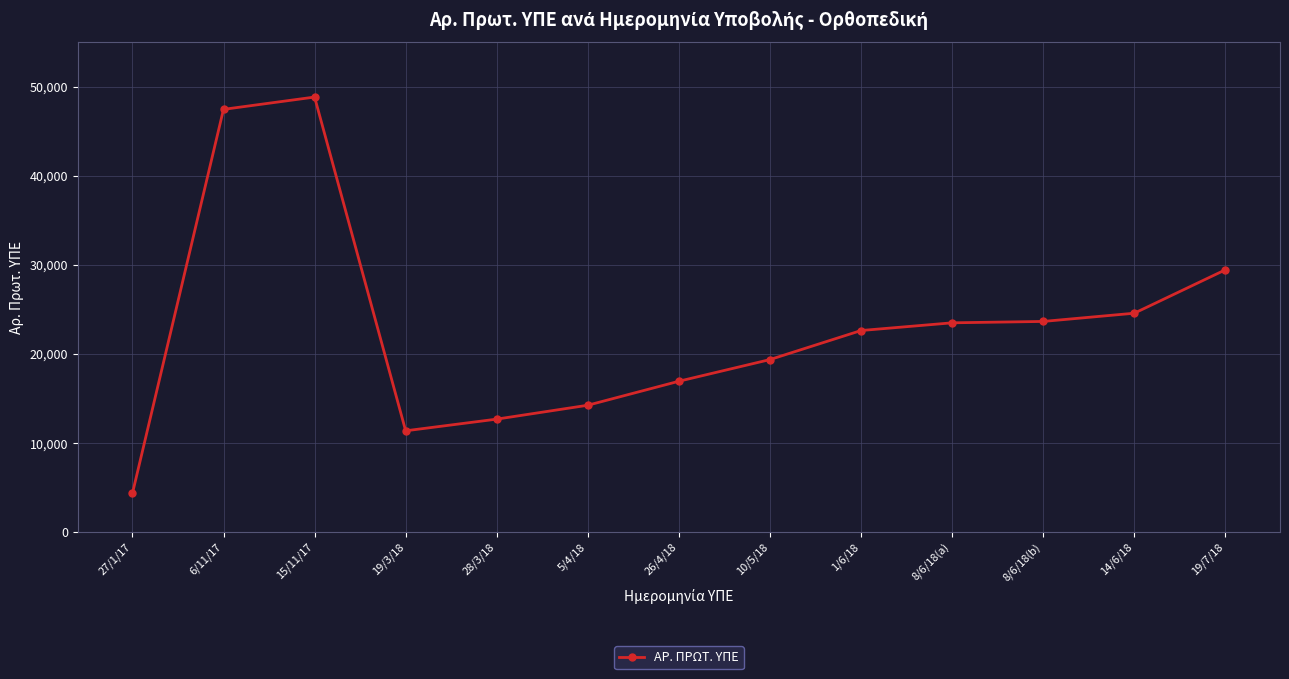

How many data points does each series have?

13